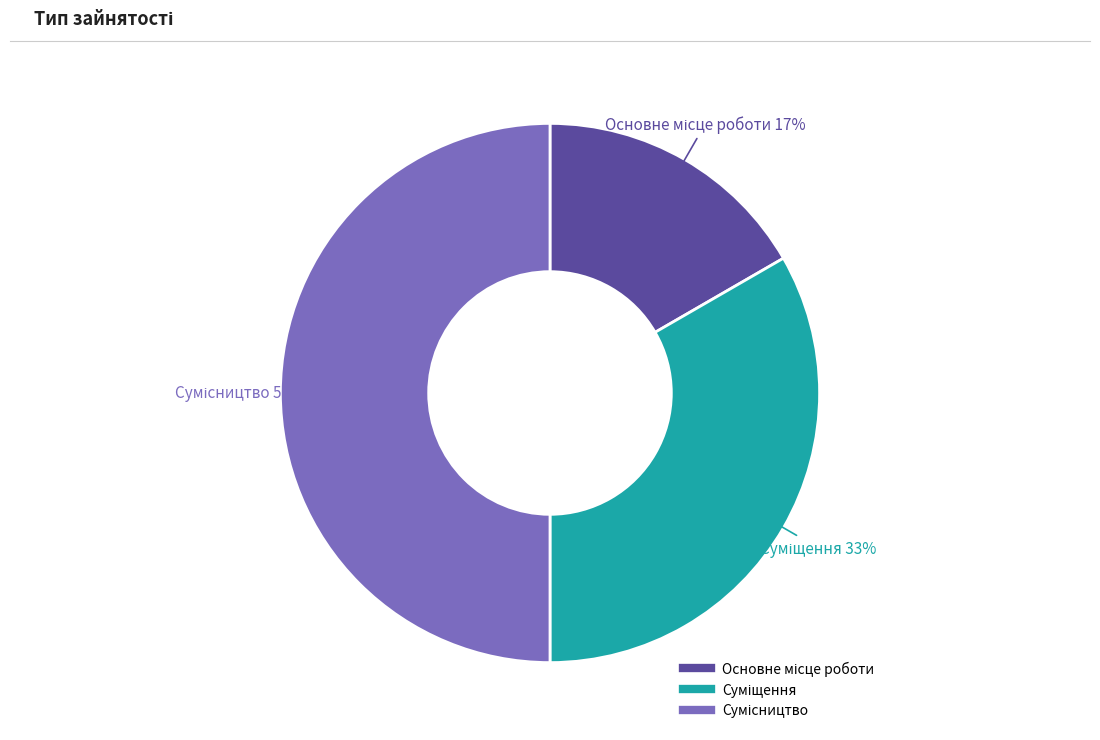

To the nearest percent, what is the average slice percentage?

33%